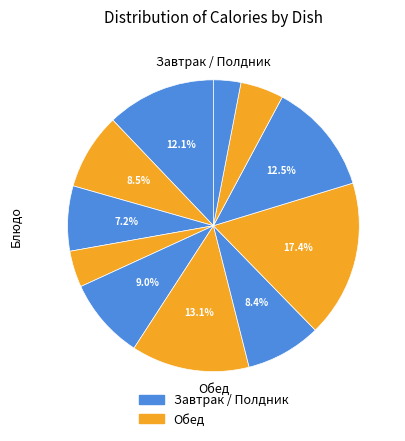

Is there any slice that represents more than half of the pie?

No